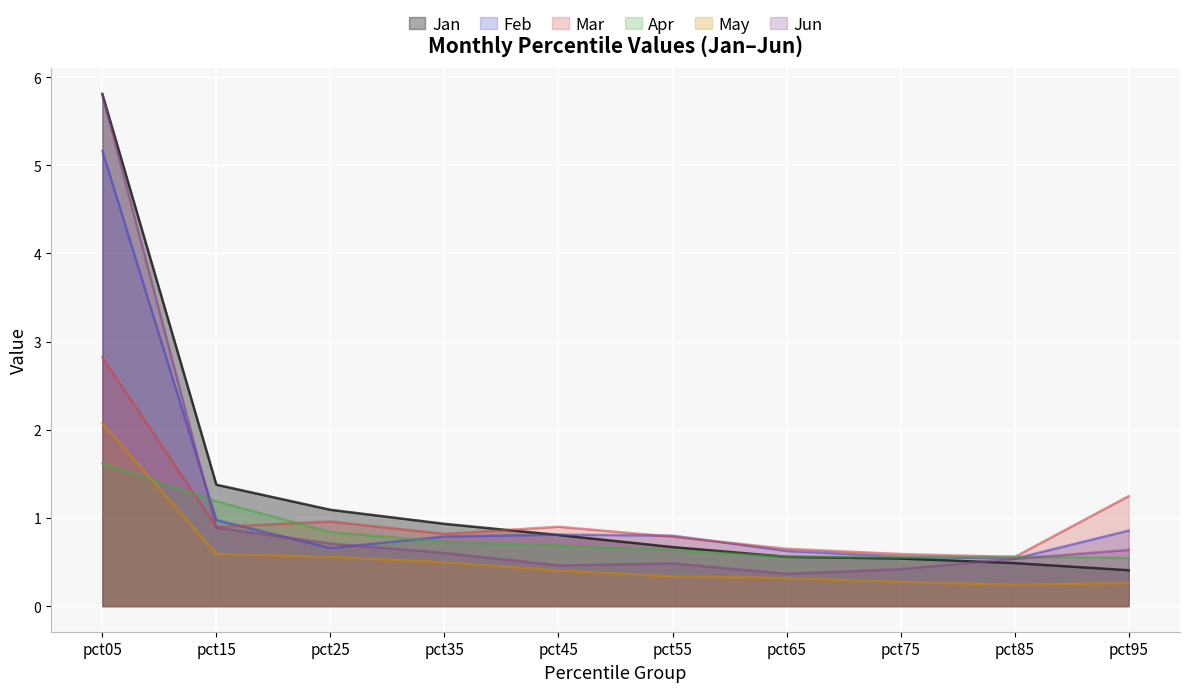

What is the value of the Feb point at the 3rd from the left?

0.7